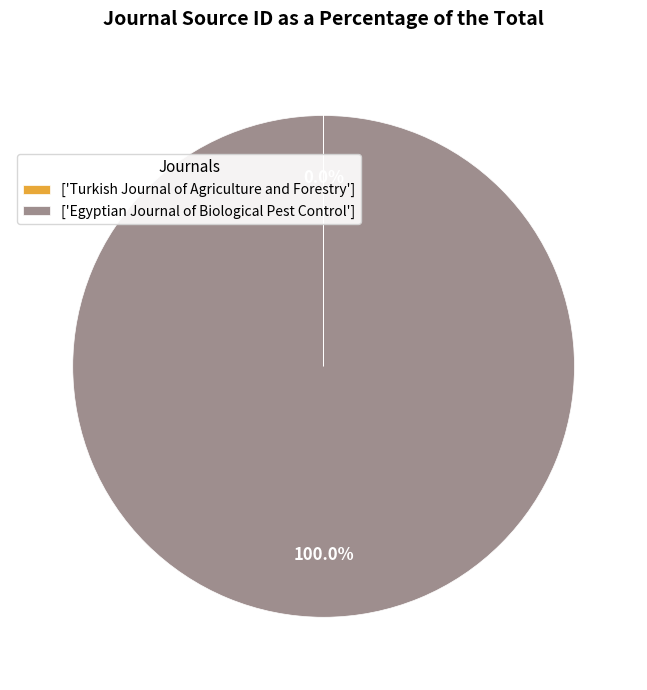

Which slice is the largest?

['Egyptian Journal of Biological Pest Control']